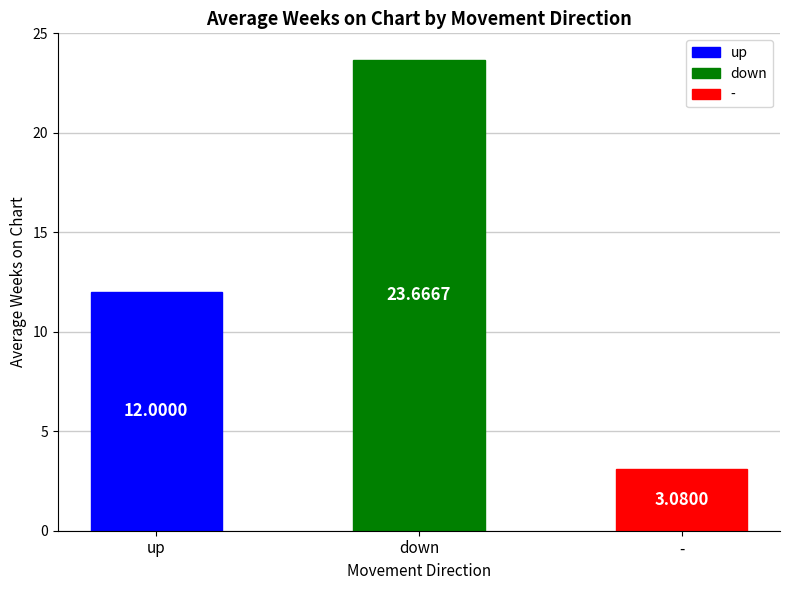

What is the difference between the maximum and minimum values?

20.6